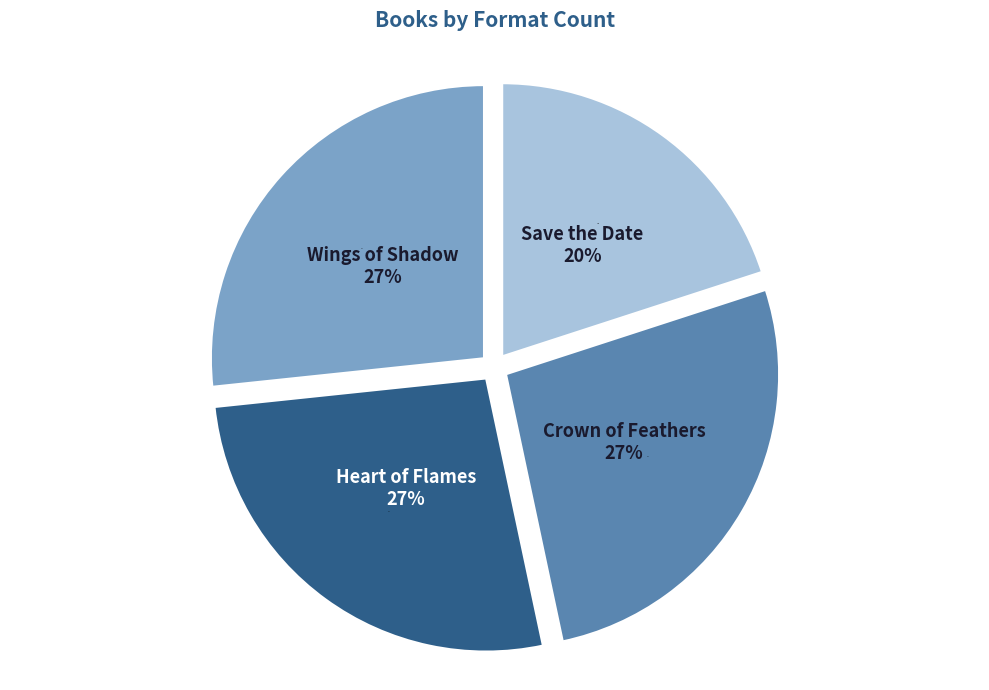

Which category has the smallest portion of the pie?

Save the Date